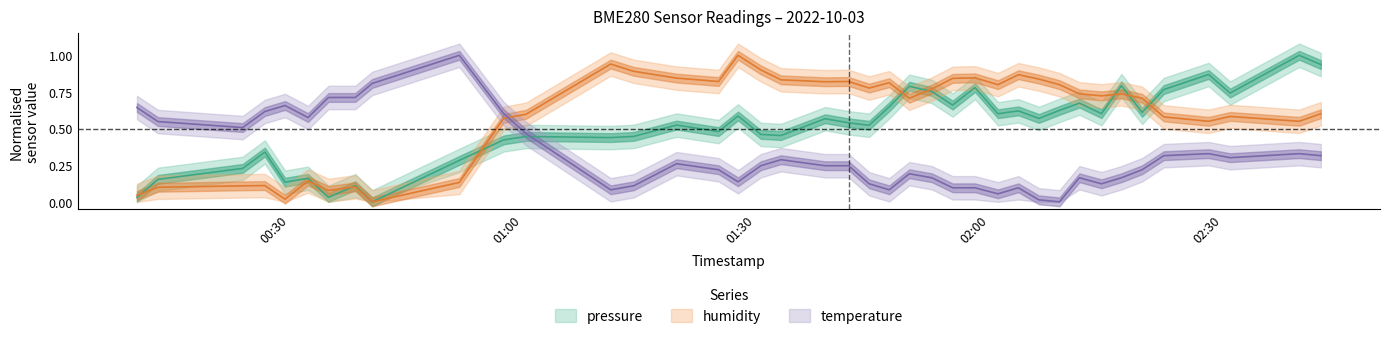

Is this an area chart (filled region under the line)?

No